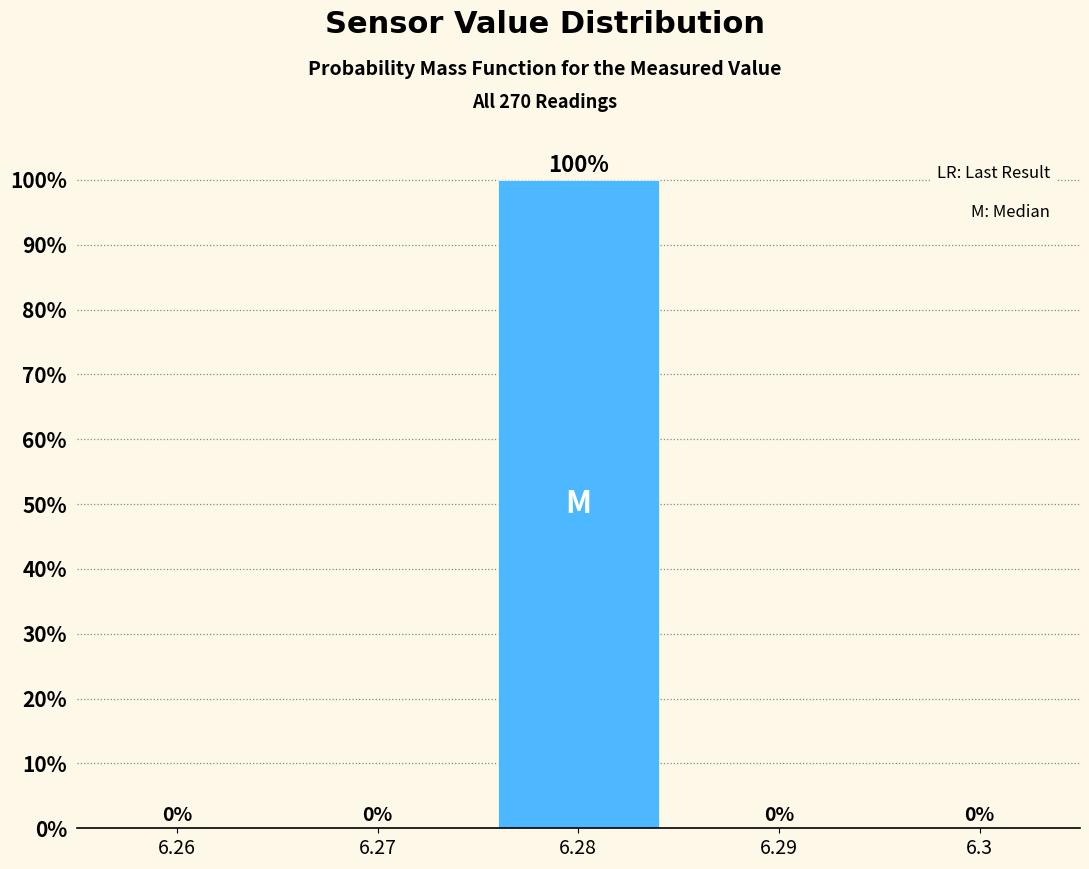

Reading right to left, extract all data points from this chart.

6.3=0	6.29=0	6.28=100	6.27=0	6.26=0